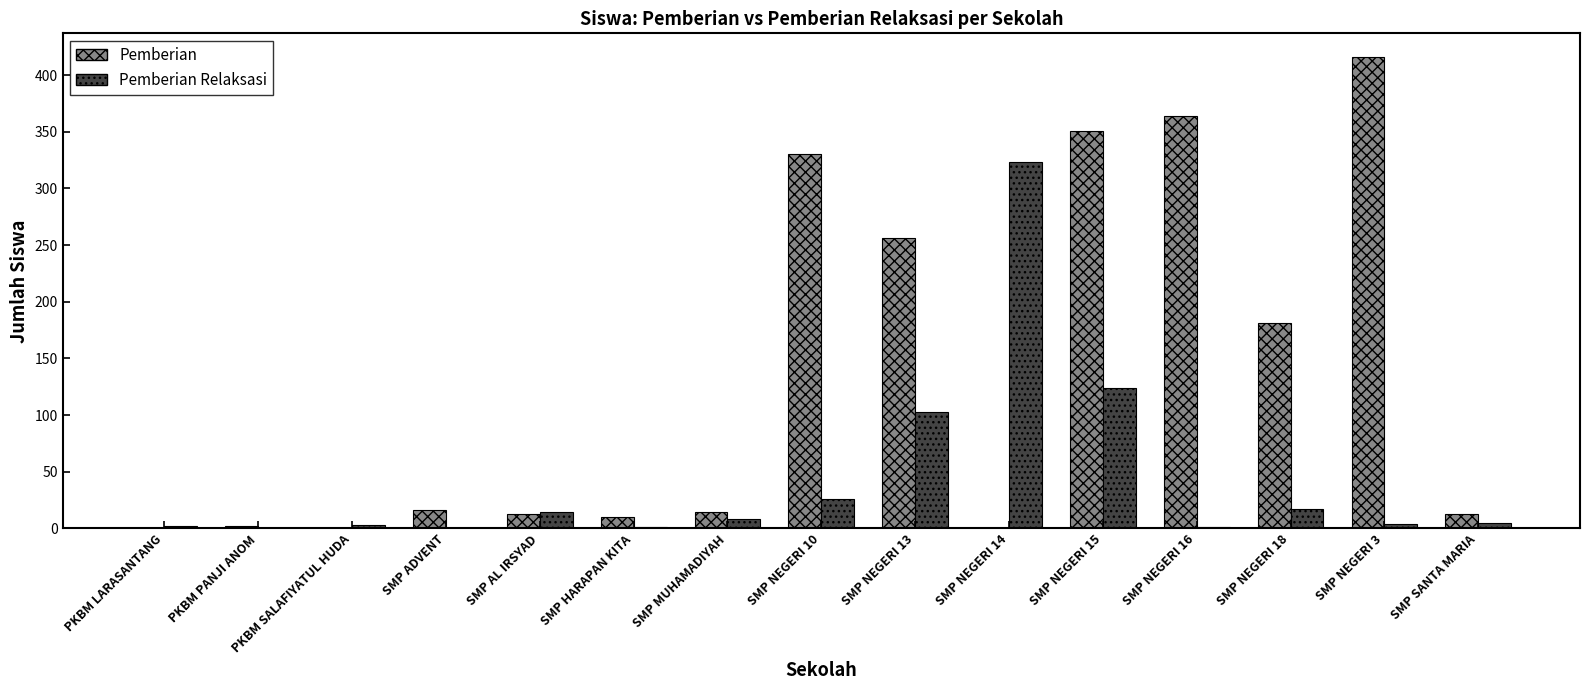

Which series has the largest range (max minus min)?

Pemberian